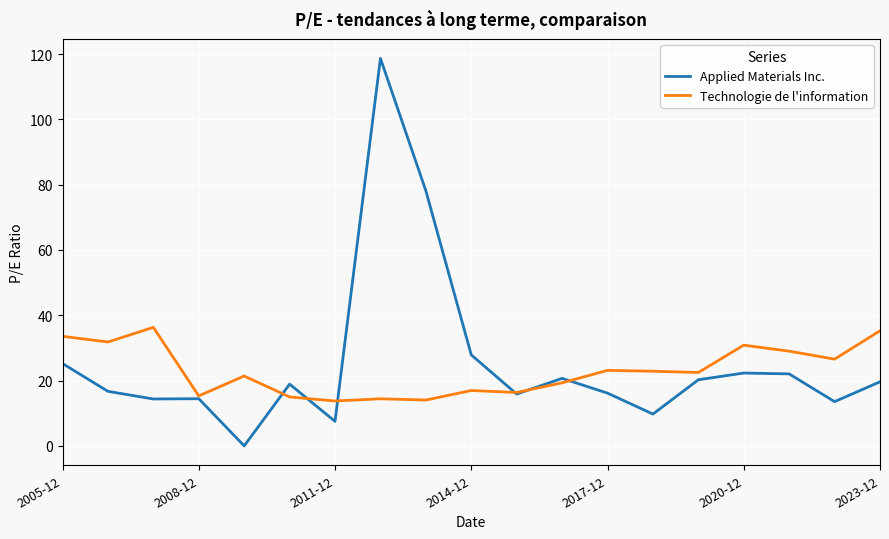

What is the highest value of the Technologie de l'information series?

36.3